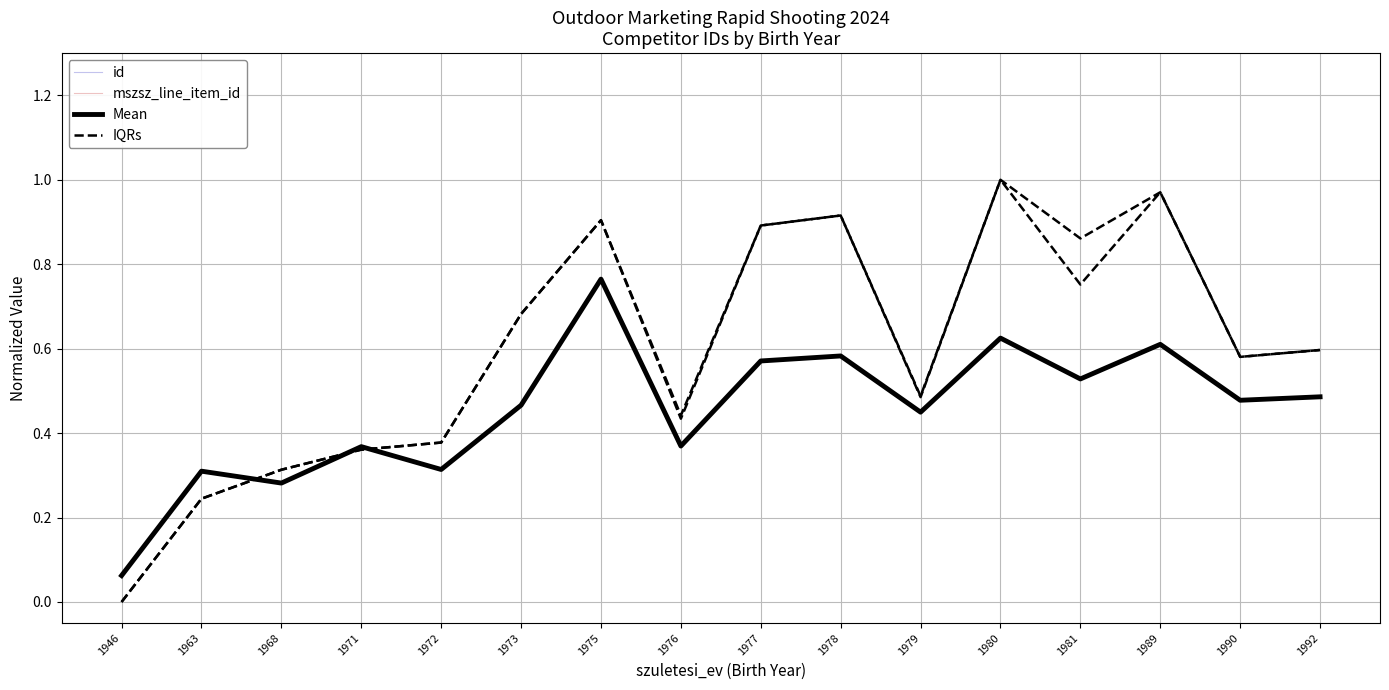

Which label corresponds to the smallest value in the chart?

1946